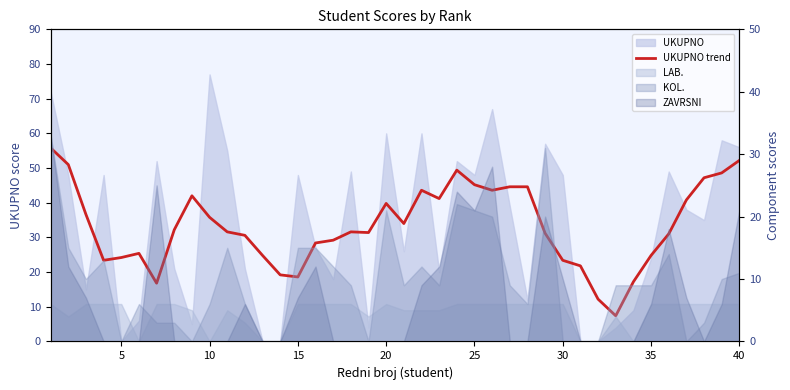

What is the maximum value shown in the chart?

55.8